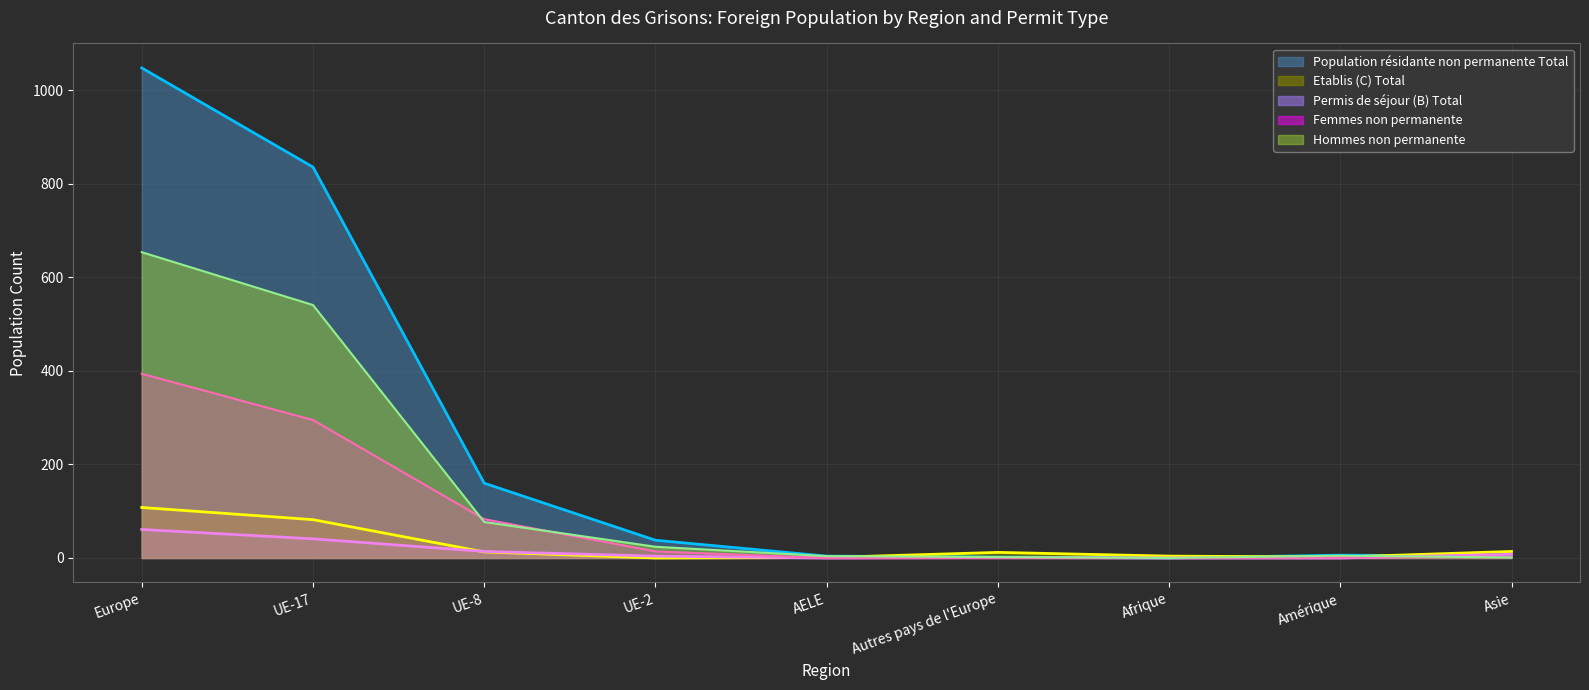

The Permis de séjour (B) Total series shows 6 at Asie. True or false?

False